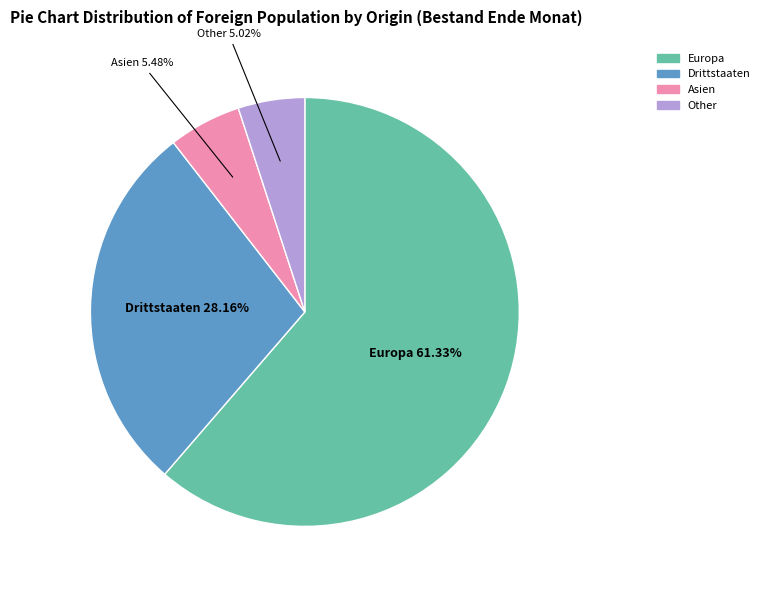

Does any single category account for the majority?

Yes